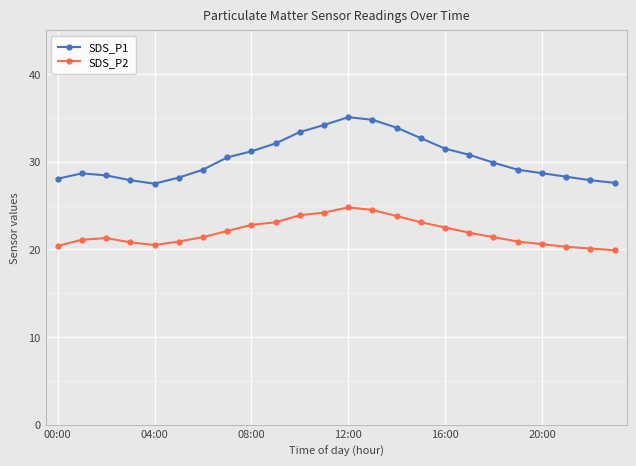

True or false: SDS_P2 and SDS_P1 intersect in this chart.

False